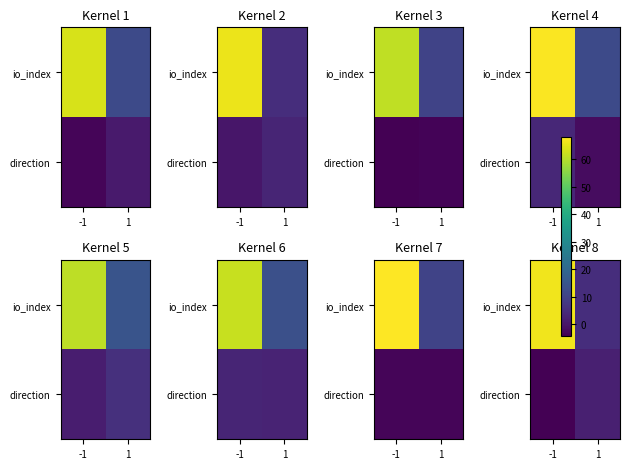

Which series has the widest spread of values?

row_0